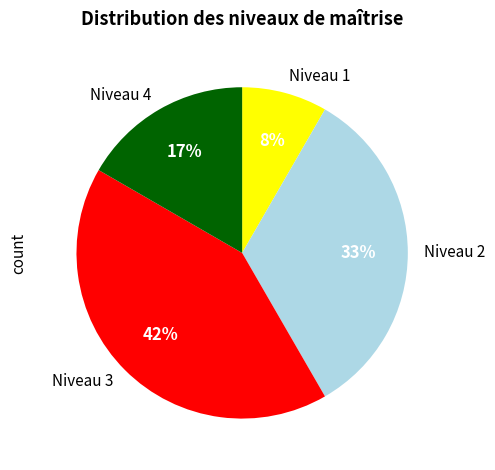

What is the largest slice in the pie chart?

Niveau 3